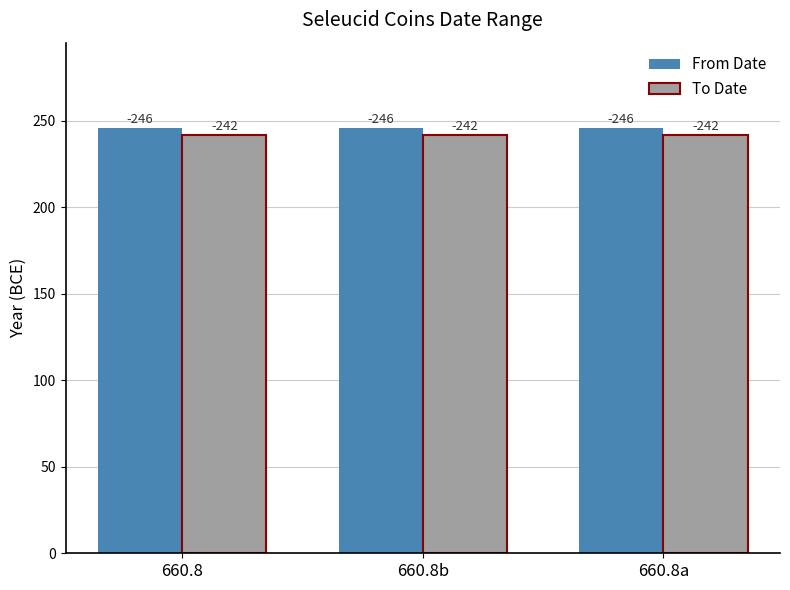

What are all the series names shown in the legend?

From Date, To Date